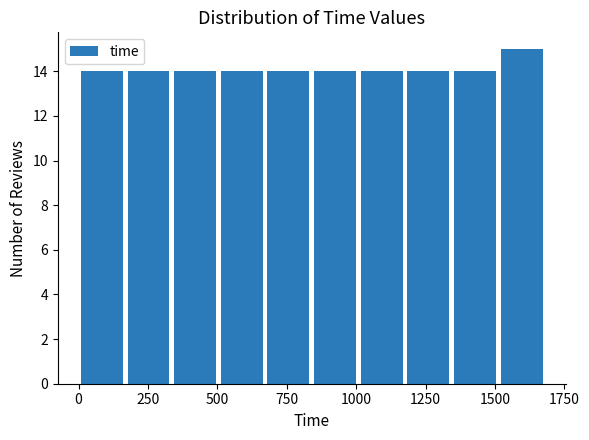

Around what value on the x-axis is the tallest bar? Give the approximate position of its centre, as read against the axis.

1600